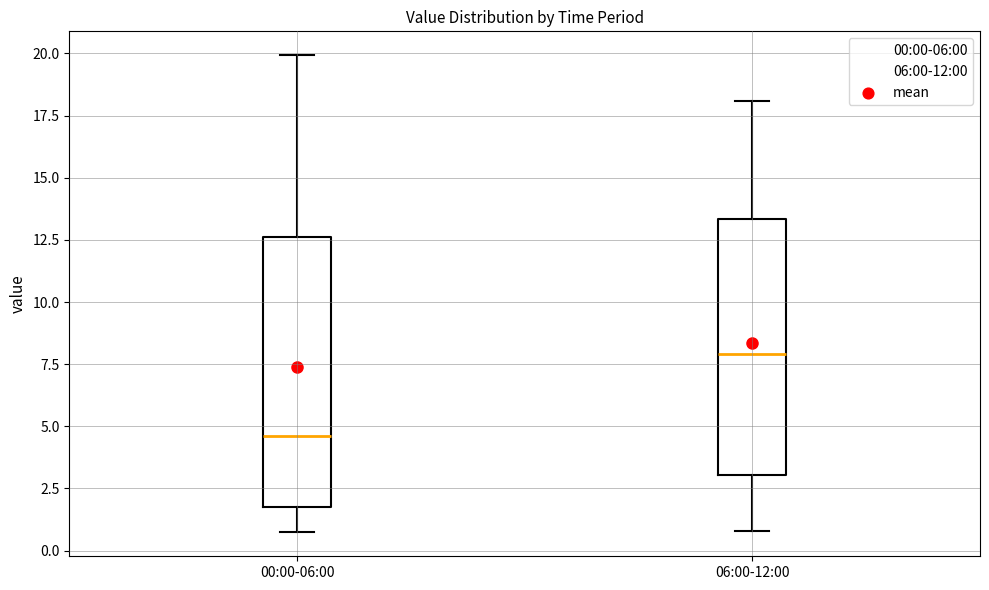

Where is the lower edge of the box for 00:00-06:00 on the y-axis? The values are not printed on the chart, so give them approximately, as read against the axis.

2.0